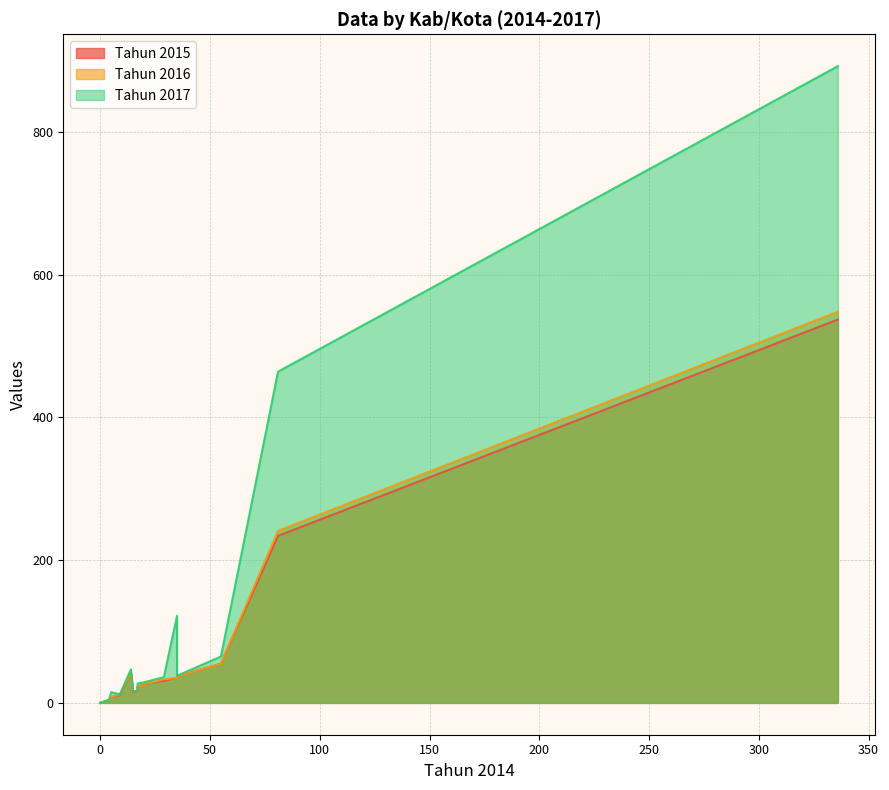

How many values in the Tahun 2017 series are below 29?

7